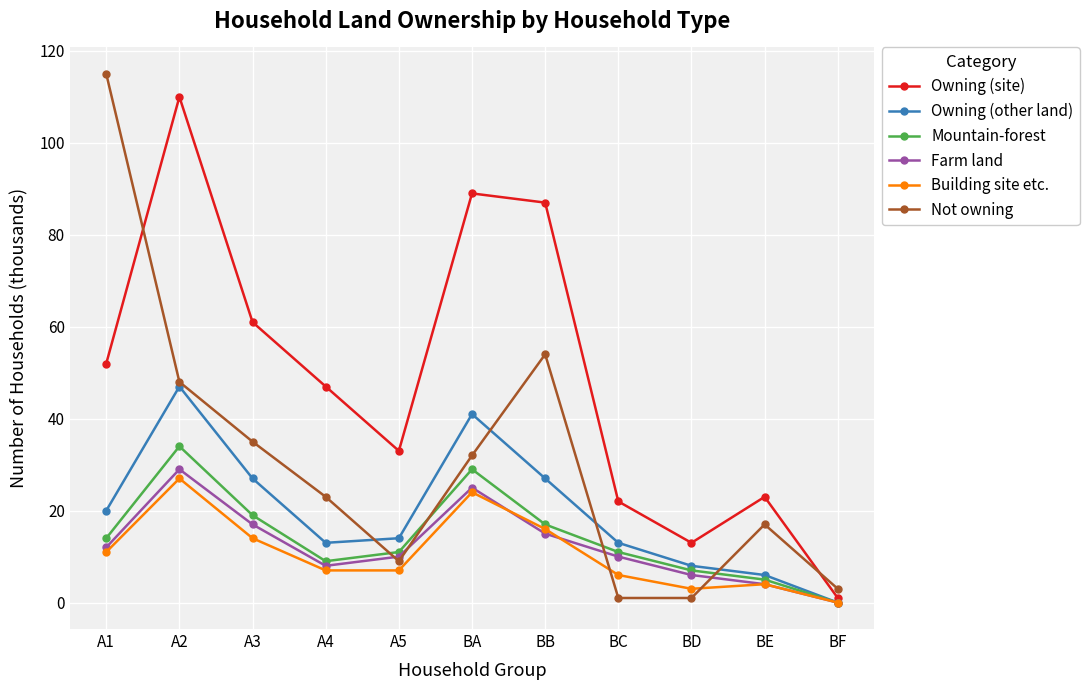

Where is the first local maximum for Farm land?

A2